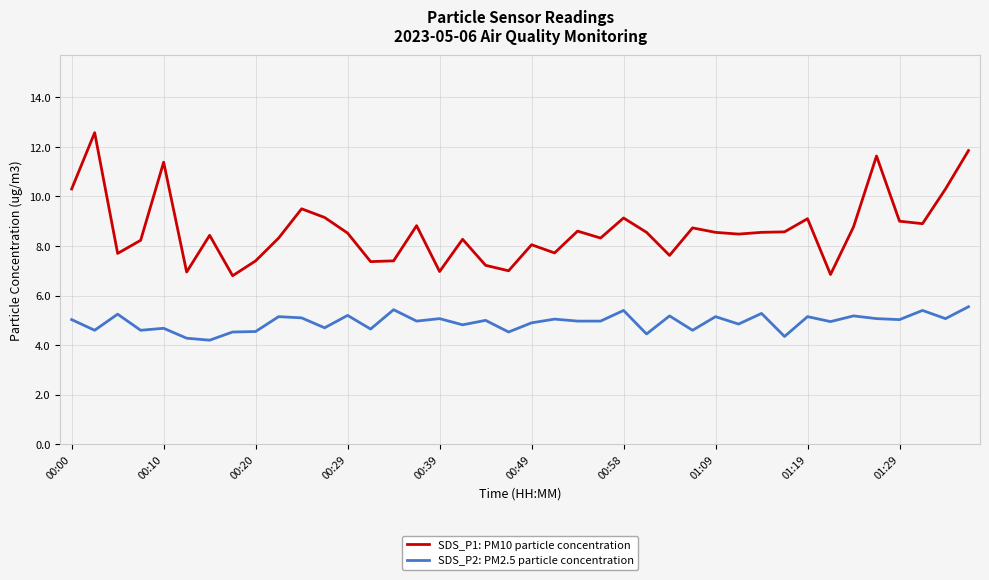

What is the average value of the SDS_P1: PM10 particle concentration series?

8.6